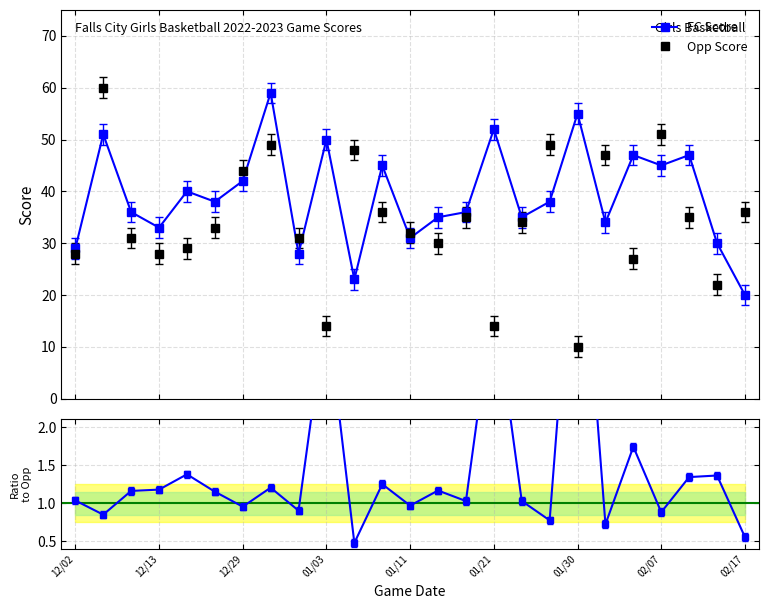

True or false: Opp Score and FC/Opp ratio cross at least once.

False